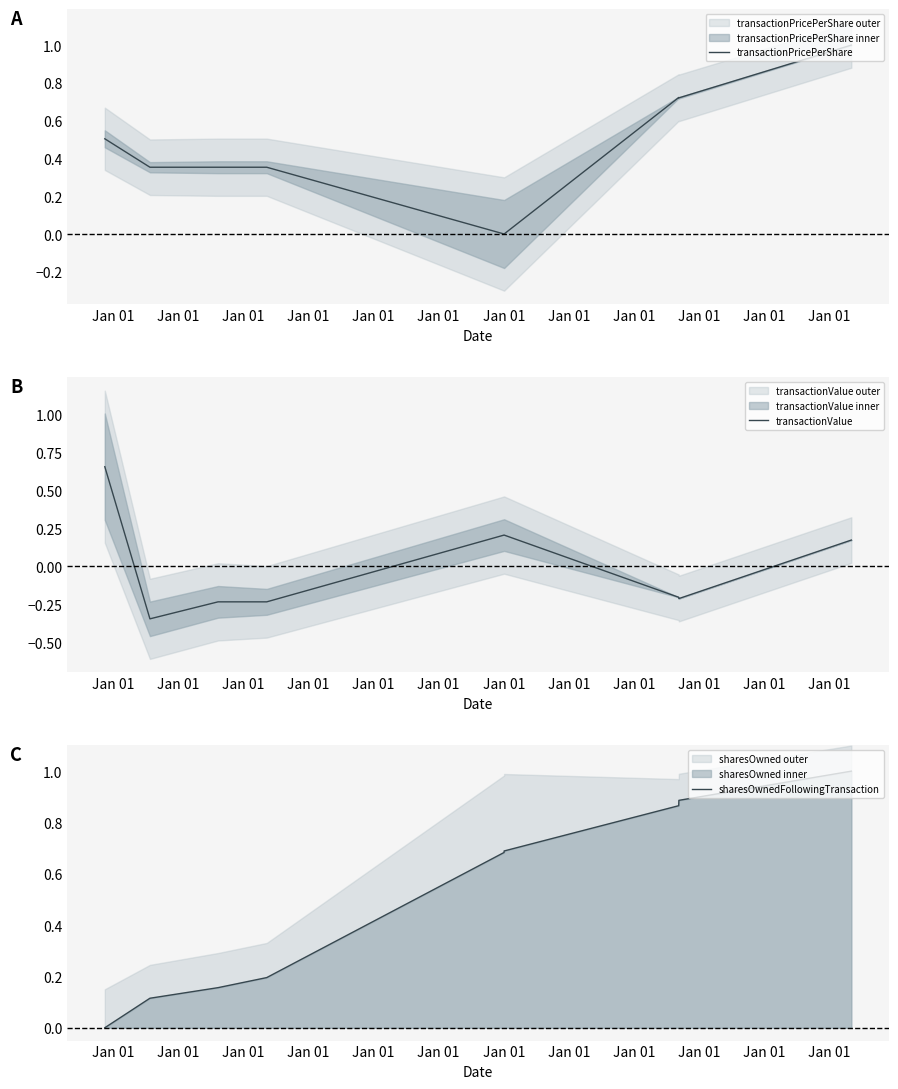

Which series has the largest total across all categories?

sharesOwnedFollowingTransaction